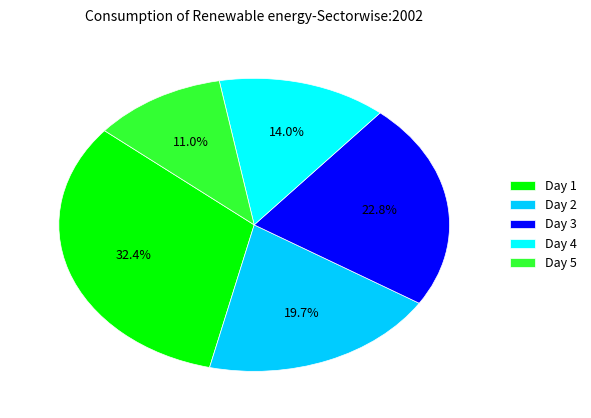

What is the ratio of the value at Day 4 to the value at Day 2?

0.7